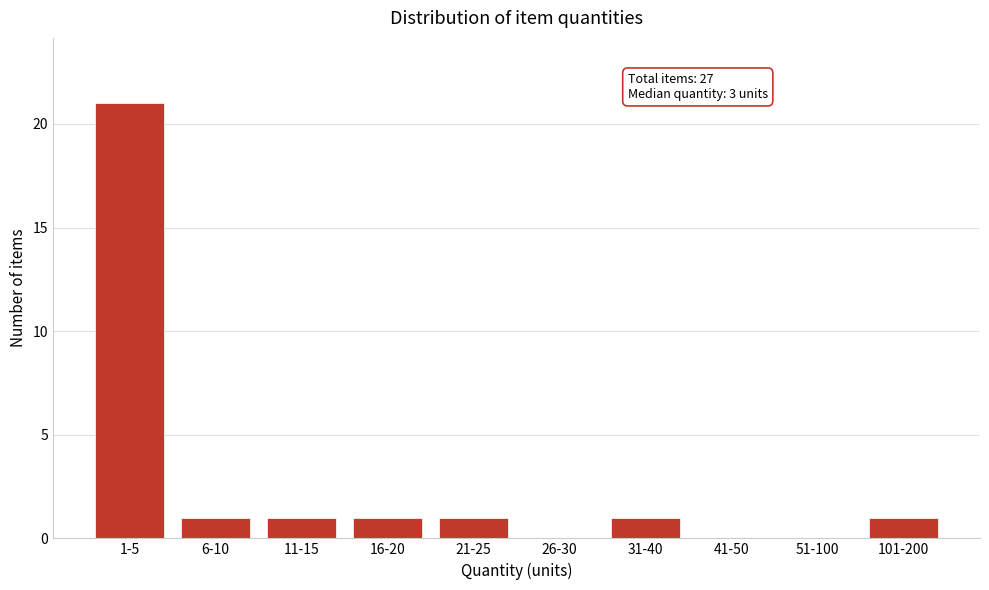

Reading left to right, list all the values displayed in this chart.

1-5=21	6-10=1	11-15=1	16-20=1	21-25=1	26-30=0	31-40=1	41-50=0	51-100=0	101-200=1